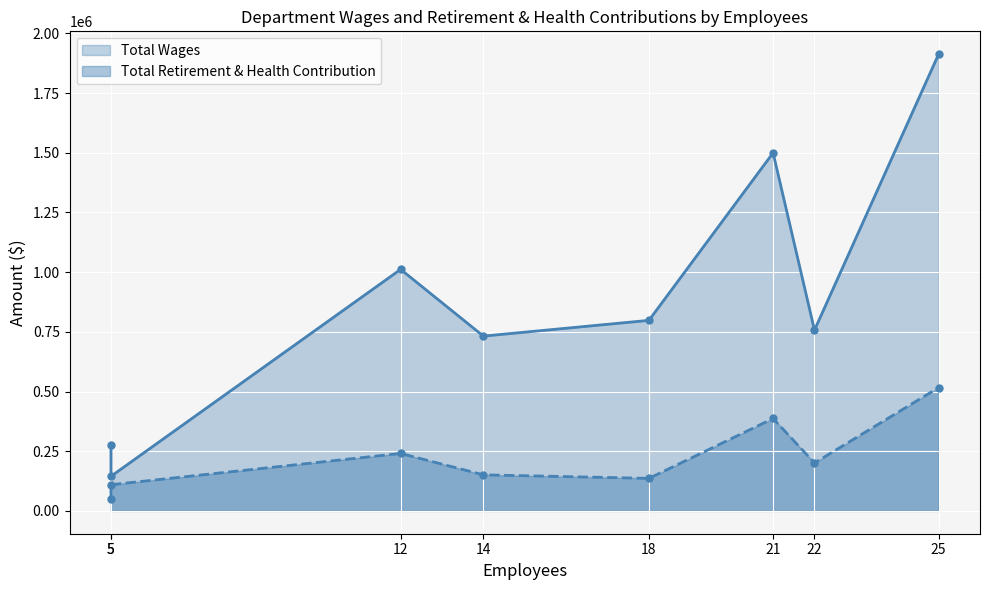

True or false: Total Retirement & Health Contribution and Total Wages cross at least once.

False